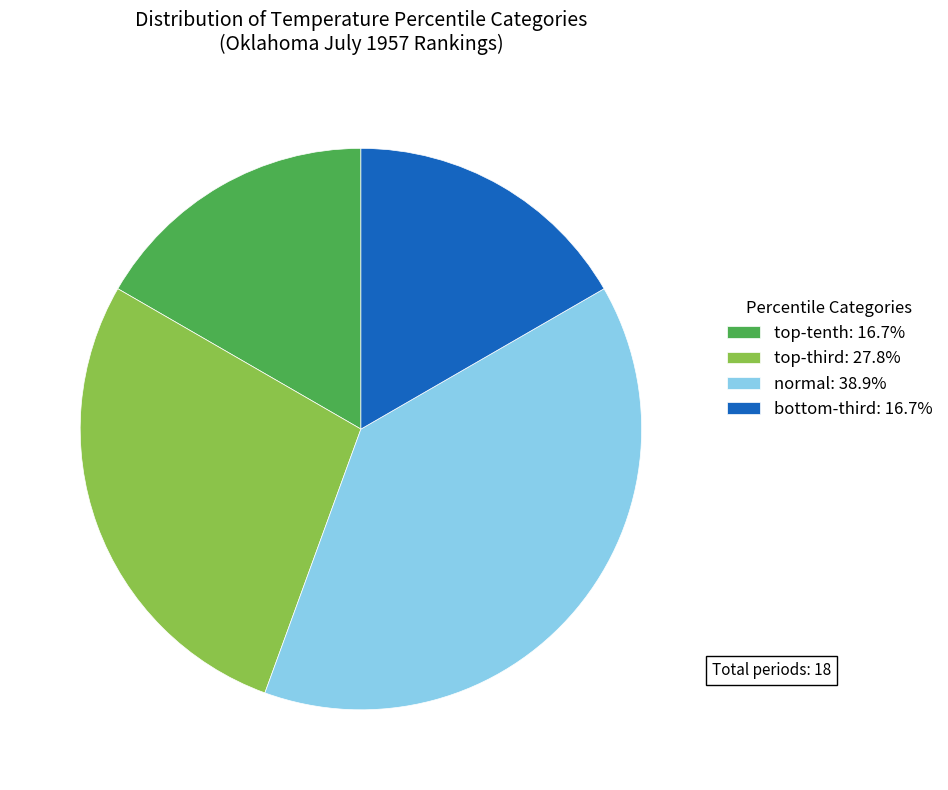

Does normal: 38.9% account for over 50% of the chart?

No